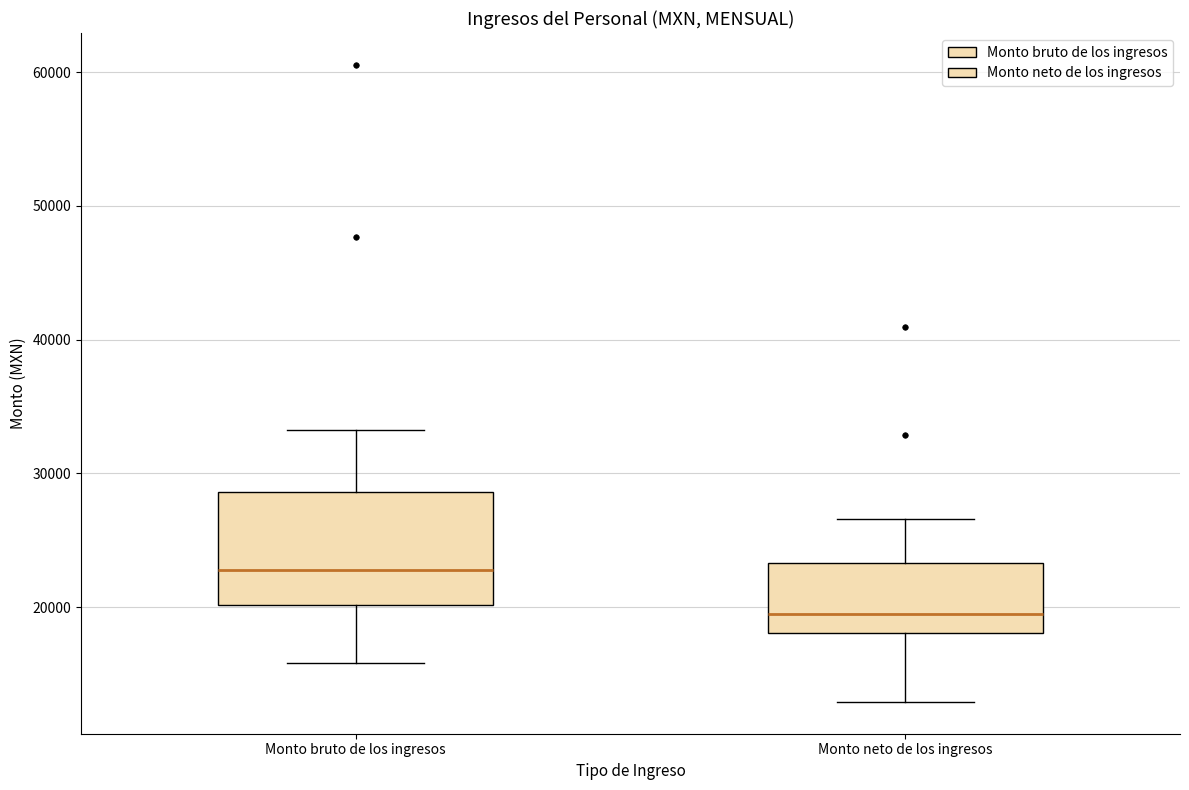

Which box has the highest median line?

Monto bruto de los ingresos